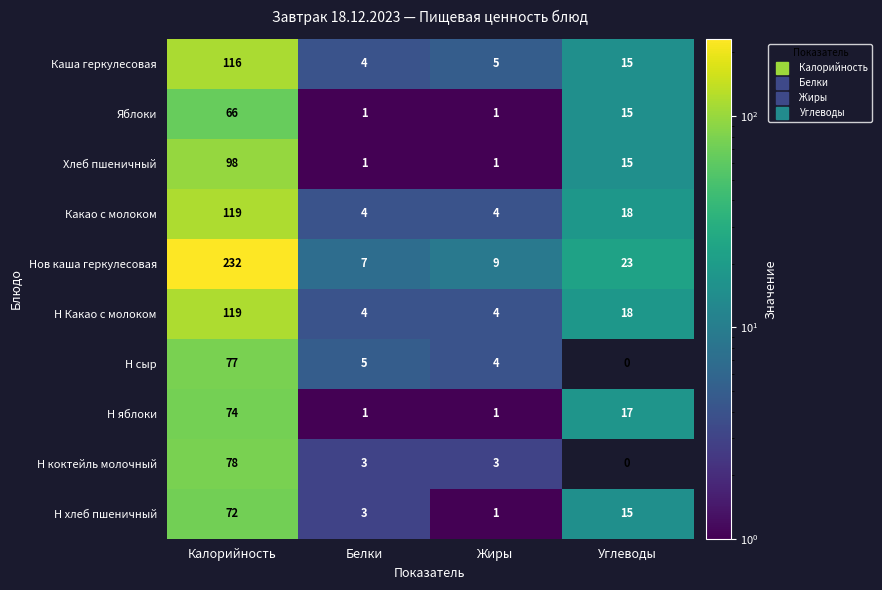

True or false: Каша геркулесовая has a value of 4 at Белки.

True